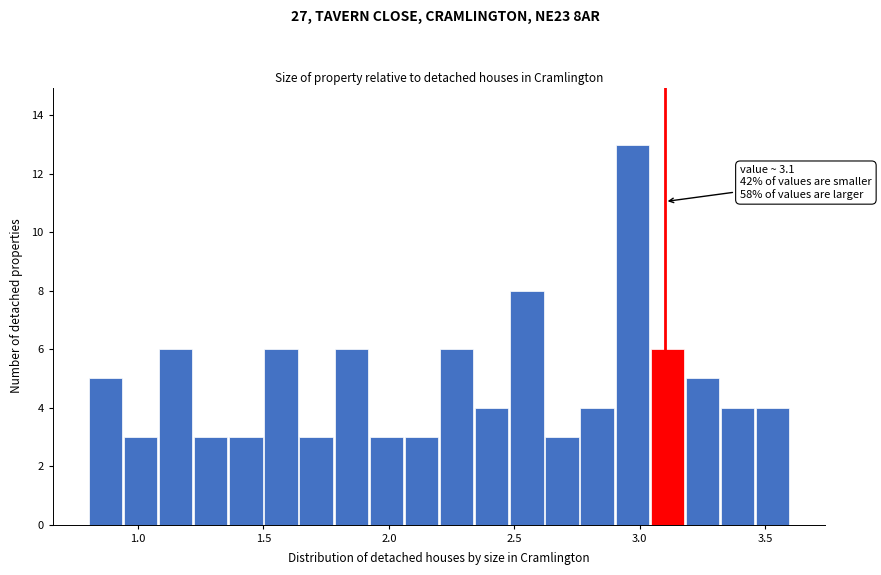

Read against the x-axis, roughly where is the centre of the tallest bar?

2.95